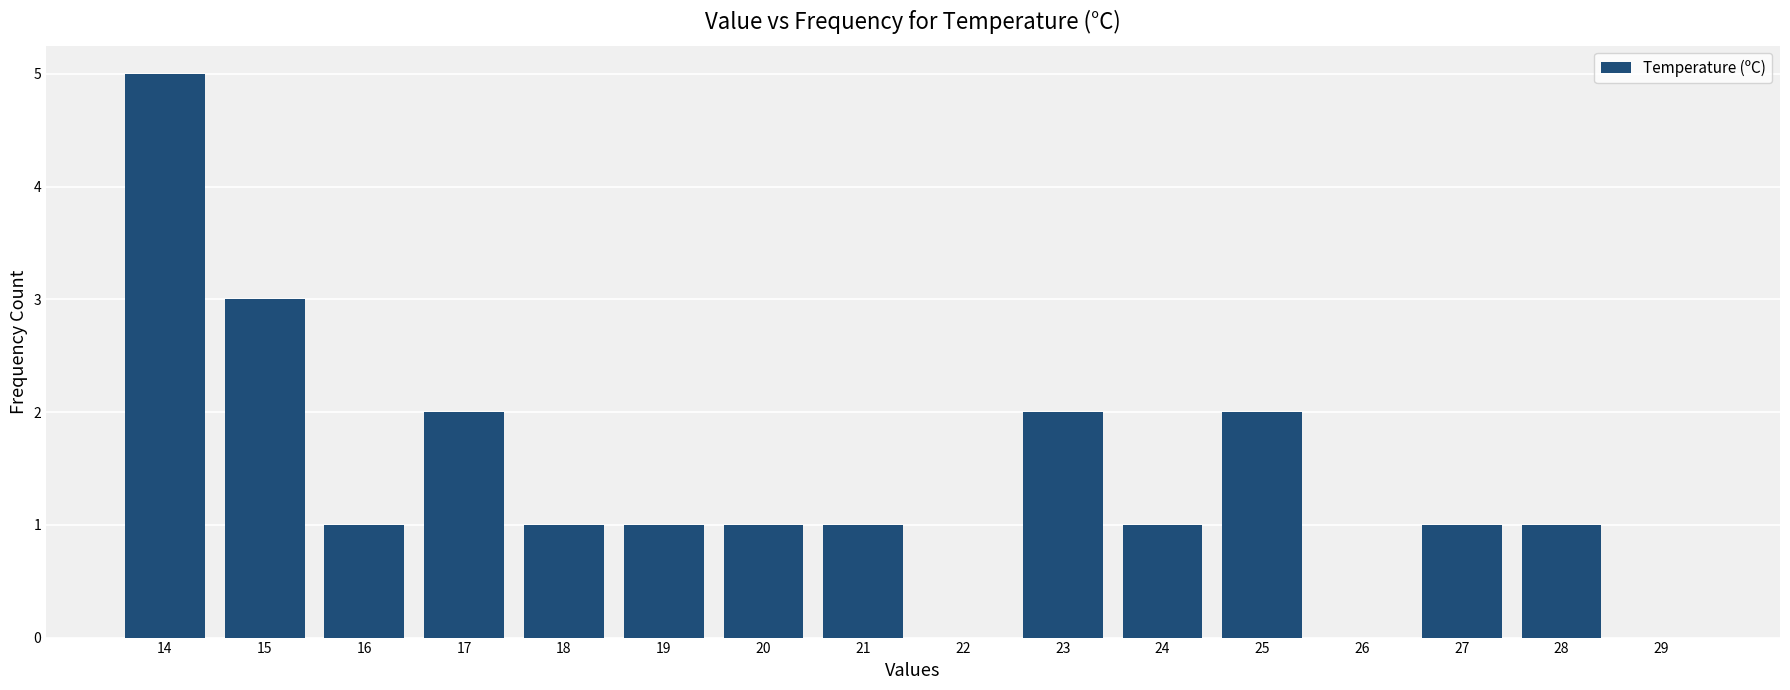

Reading right to left, what are all the values shown in this chart?

29=0	28=1	27=1	26=0	25=2	24=1	23=2	22=0	21=1	20=1	19=1	18=1	17=2	16=1	15=3	14=5